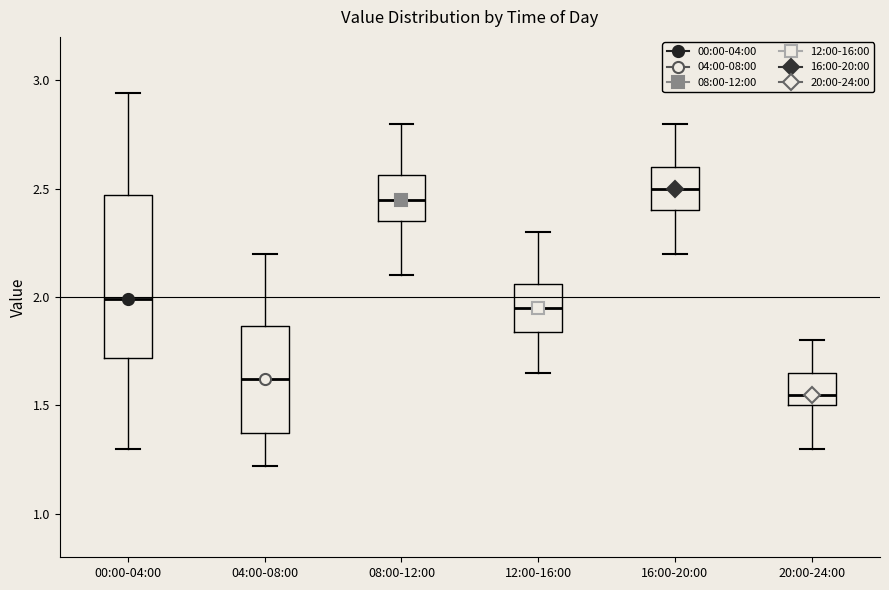

Reading left to right, read every box against the y-axis: the position of its median line, the range the box covers, and the ends of its whiskers. The values are not printed on the chart, so give them approximately, as read against the axis.

00:00-04:00: median 2.00, box 1.70 to 2.45, whiskers 1.30 to 2.95
04:00-08:00: median 1.60, box 1.35 to 1.85, whiskers 1.20 to 2.20
08:00-12:00: median 2.45, box 2.35 to 2.55, whiskers 2.10 to 2.80
12:00-16:00: median 1.95, box 1.85 to 2.05, whiskers 1.65 to 2.30
16:00-20:00: median 2.50, box 2.40 to 2.60, whiskers 2.20 to 2.80
20:00-24:00: median 1.55, box 1.50 to 1.65, whiskers 1.30 to 1.80